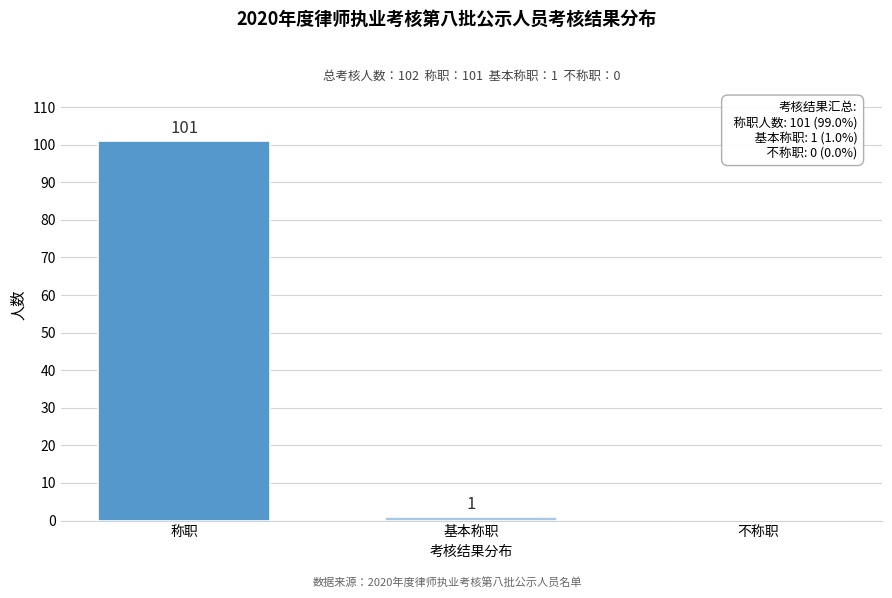

Reading left to right, transcribe all the data shown in this chart.

称职=101	基本称职=1	不称职=0